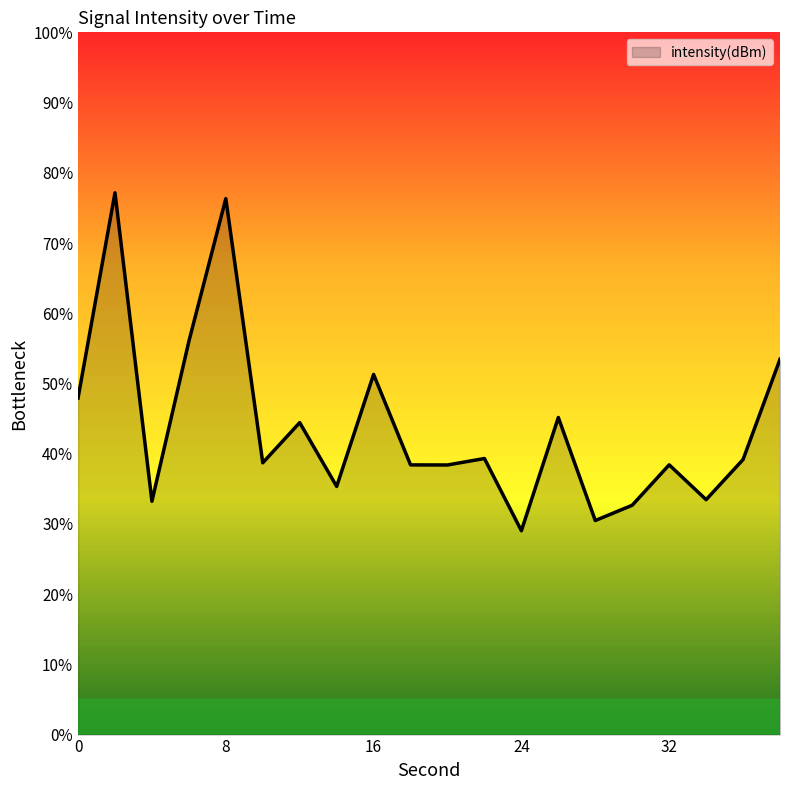

How many lines are shown in the chart?

1